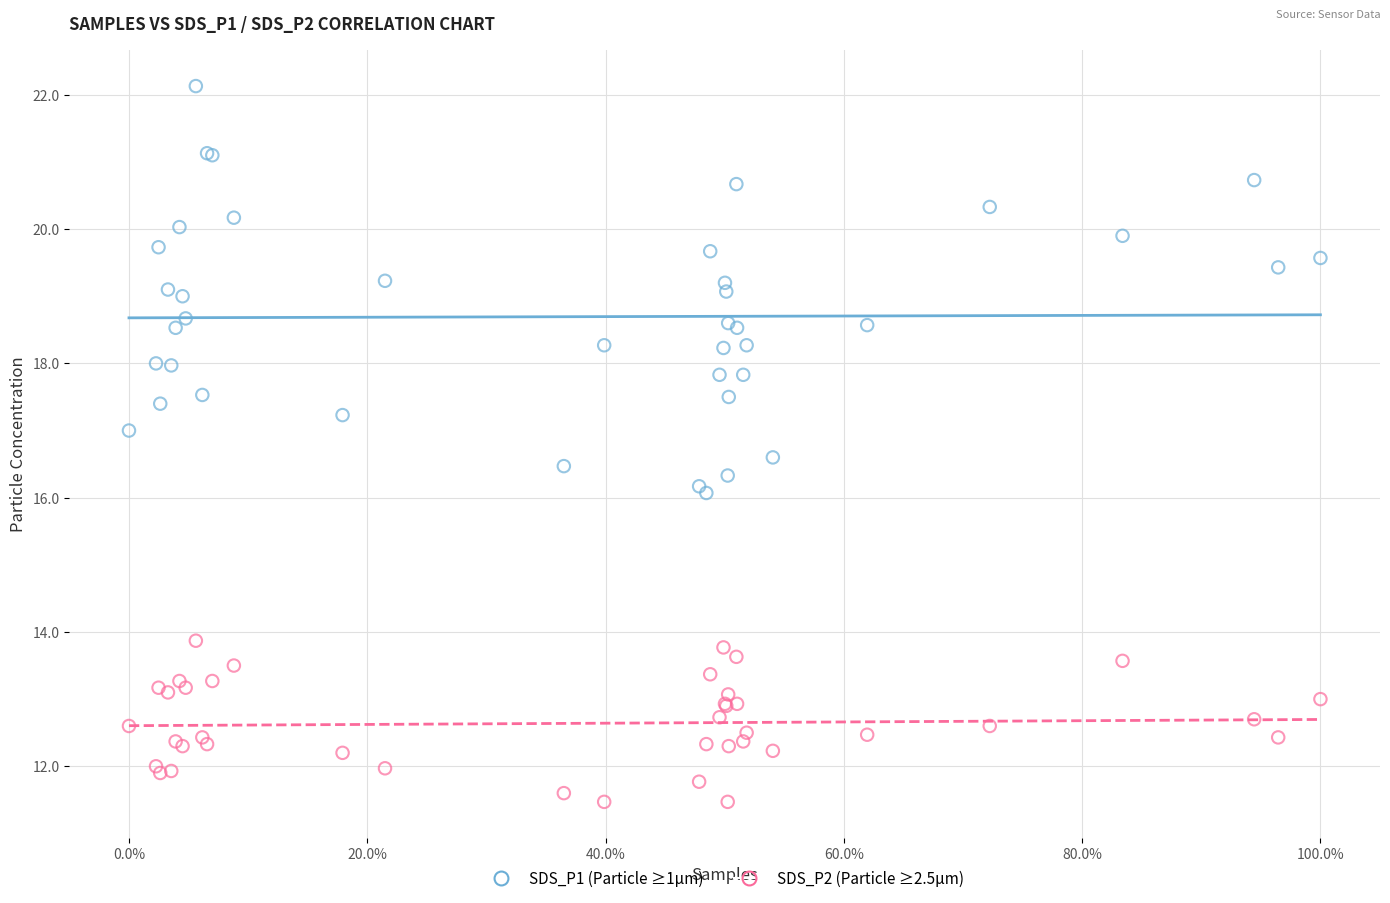

What are all the series names shown in the legend?

SDS_P1 (Particle ≥1µm), SDS_P2 (Particle ≥2.5µm)